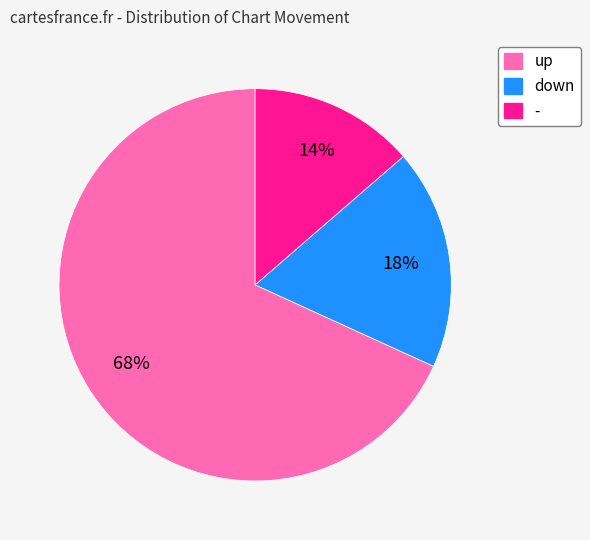

Does - account for over 50% of the chart?

No